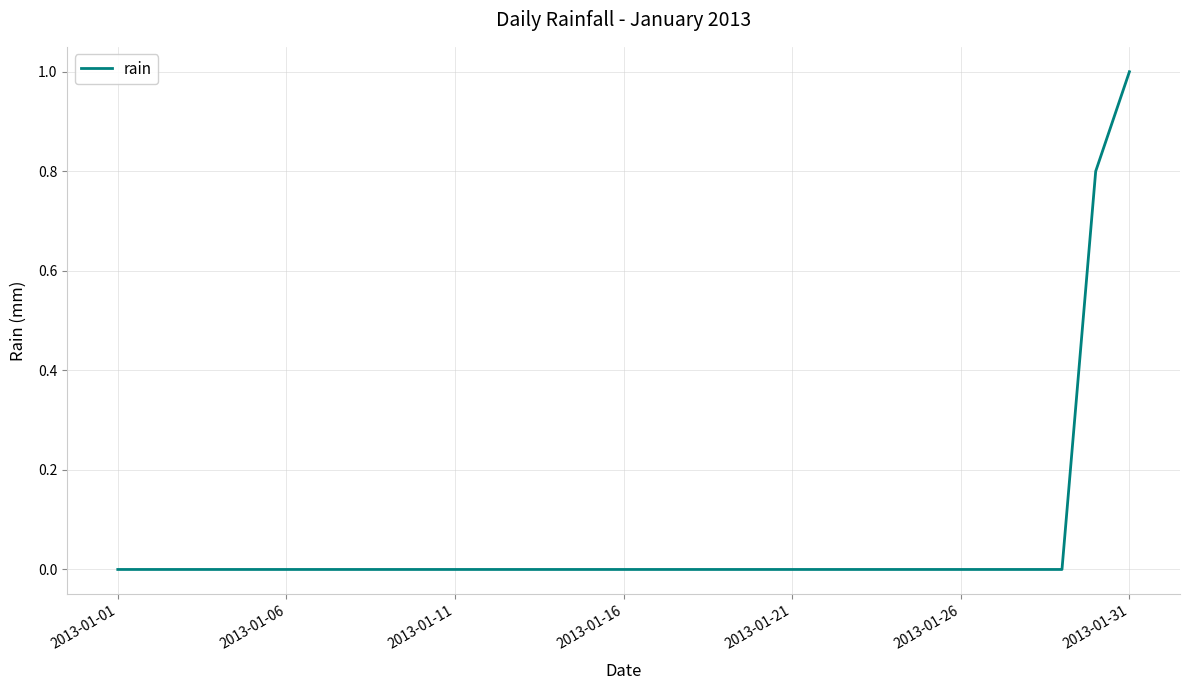

Does the chart display data point markers on the line(s)?

No